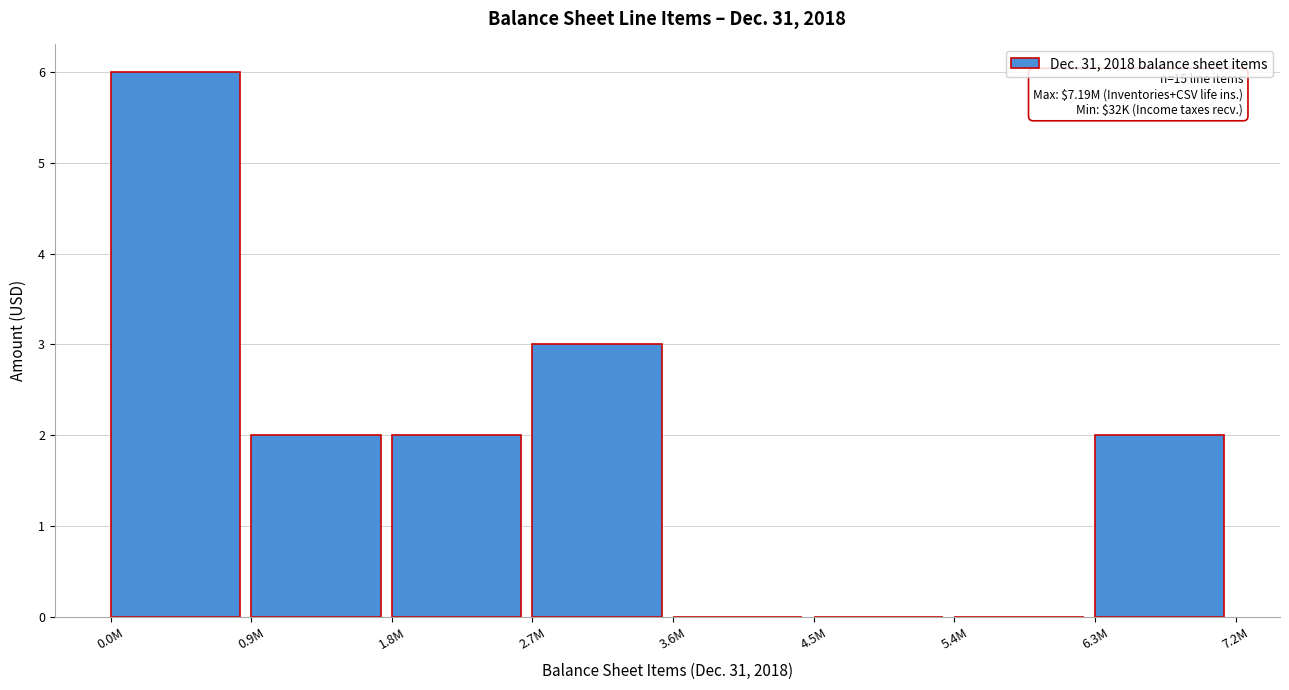

Reading left to right, list all the values displayed in this chart.

0.0M=6	0.9M=2	1.8M=2	2.7M=3	3.6M=0	4.5M=0	5.4M=0	6.3M=2